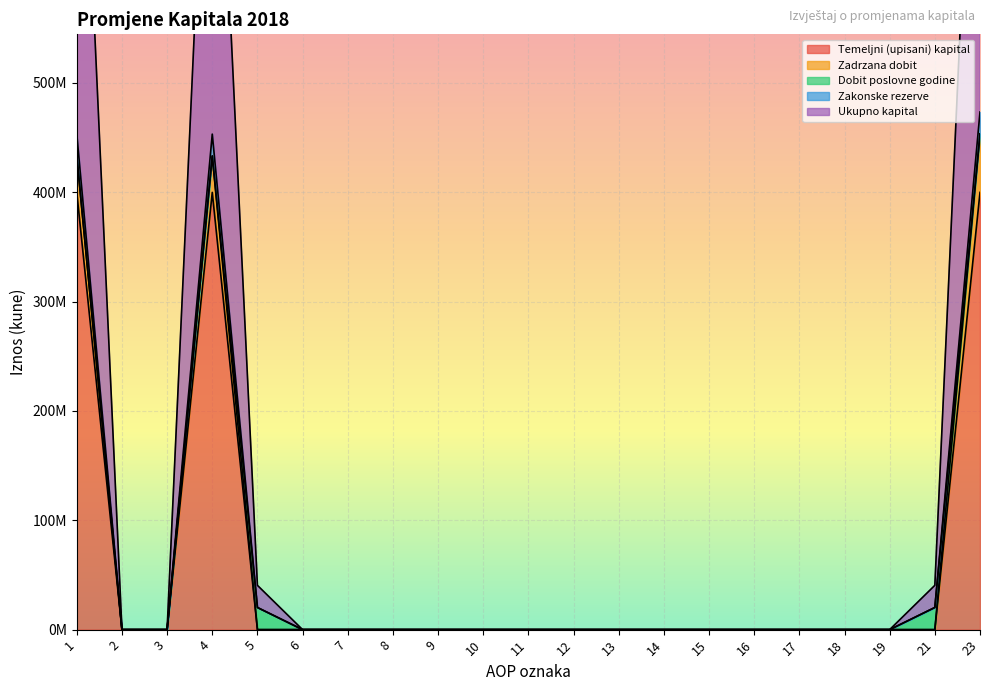

Which has a higher value, 5 or 11?

5